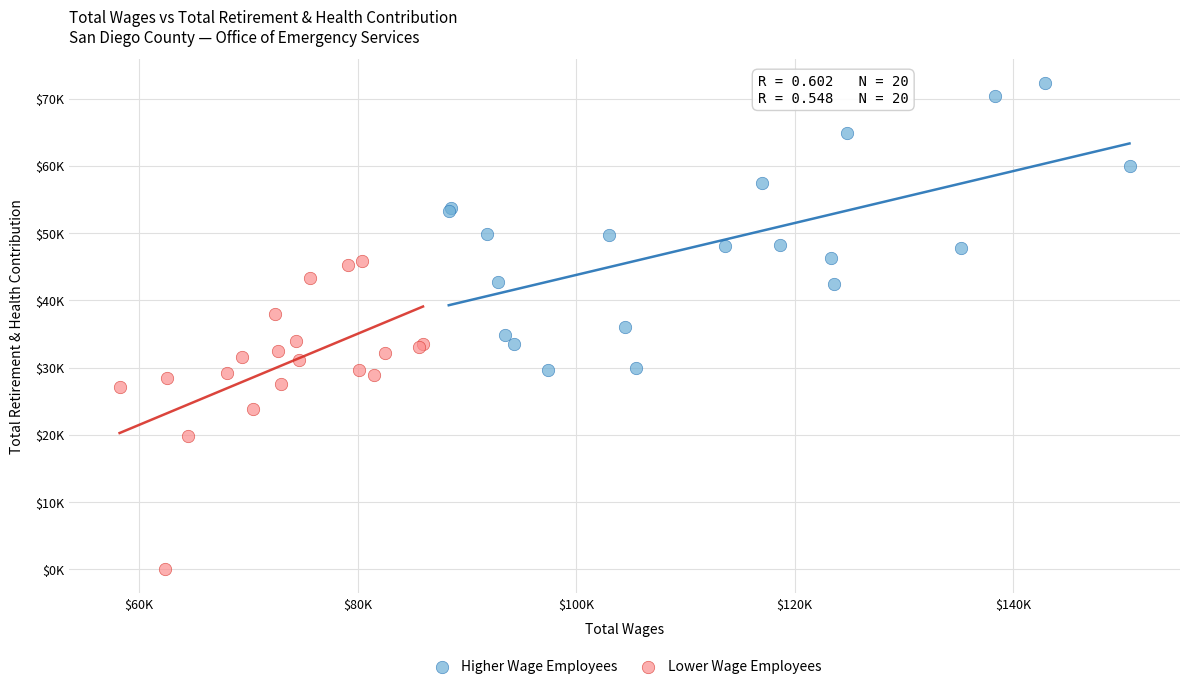

What are all the series names shown in the legend?

Higher Wage Employees, Lower Wage Employees